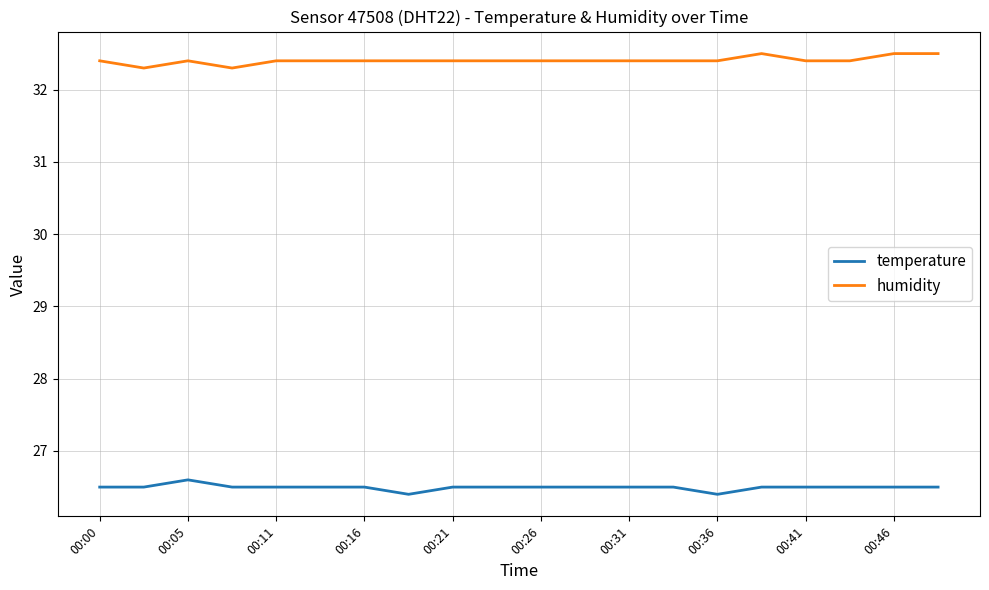

Rank the series by their maximum value, from lowest to highest.

temperature, humidity